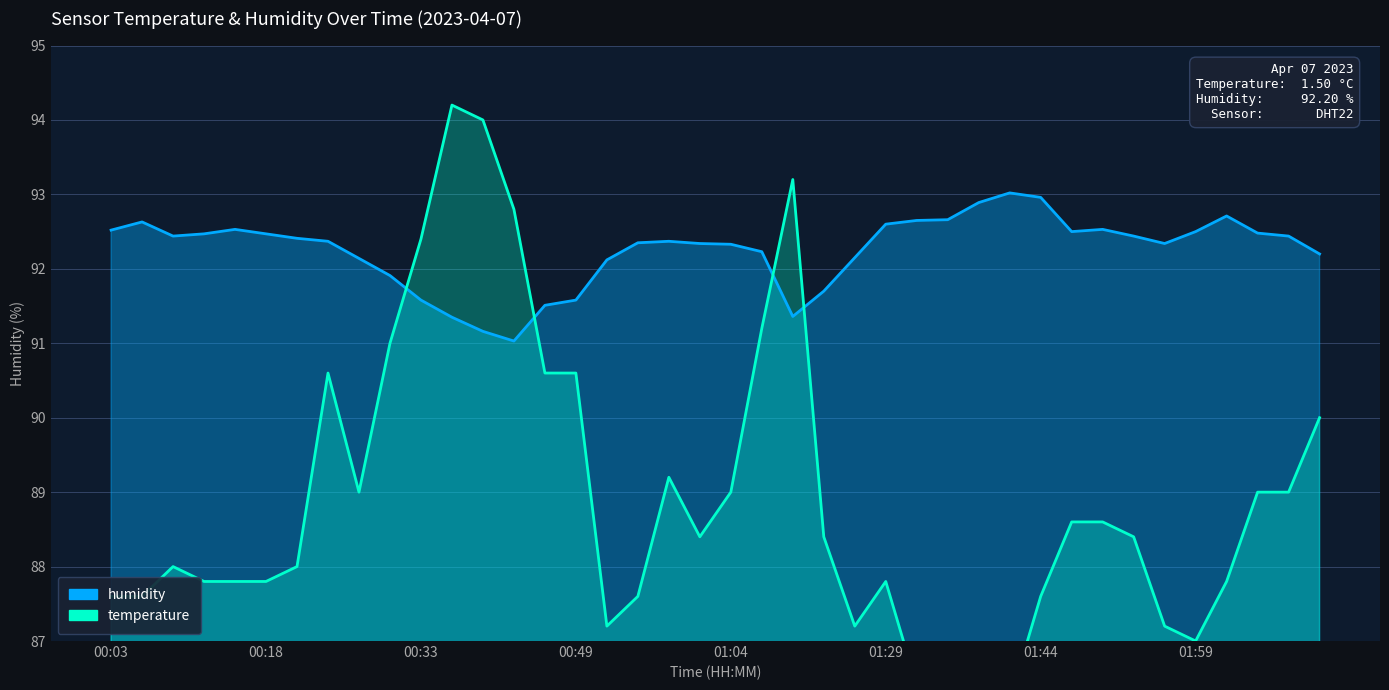

The value of humidity at 32 is 92.5. True or false?

True